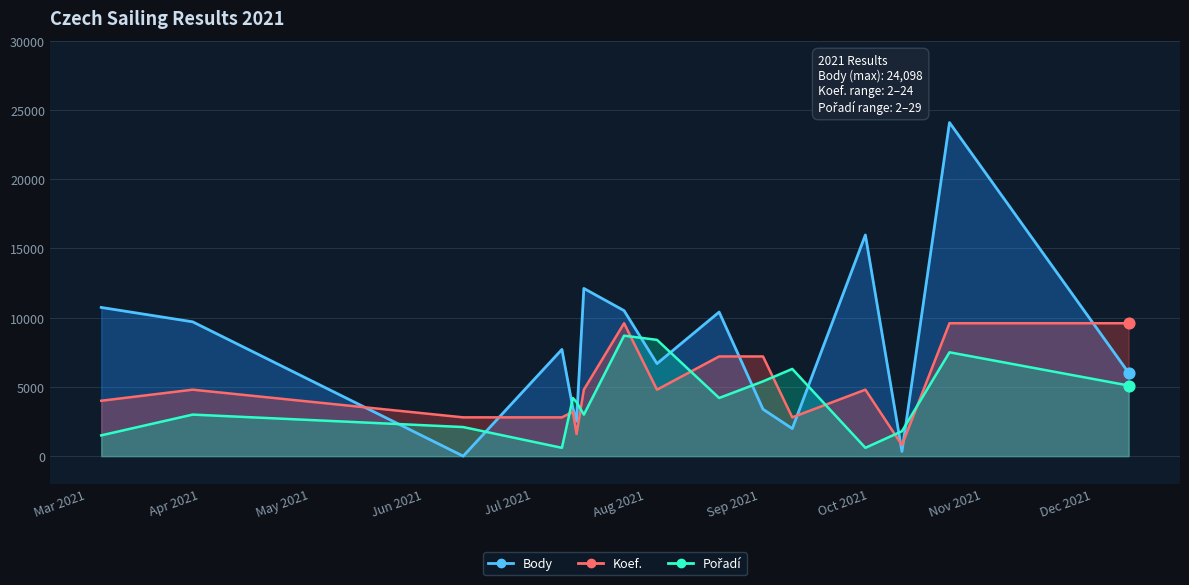

Which series has the largest Y range (max minus min)?

Body